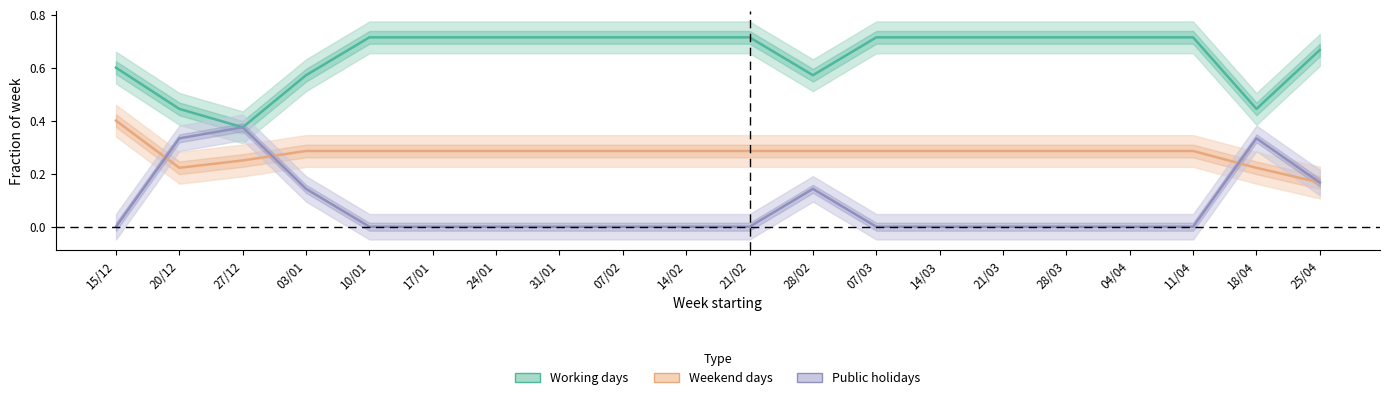

The Weekend days series shows 0.2 at 24/01. True or false?

False